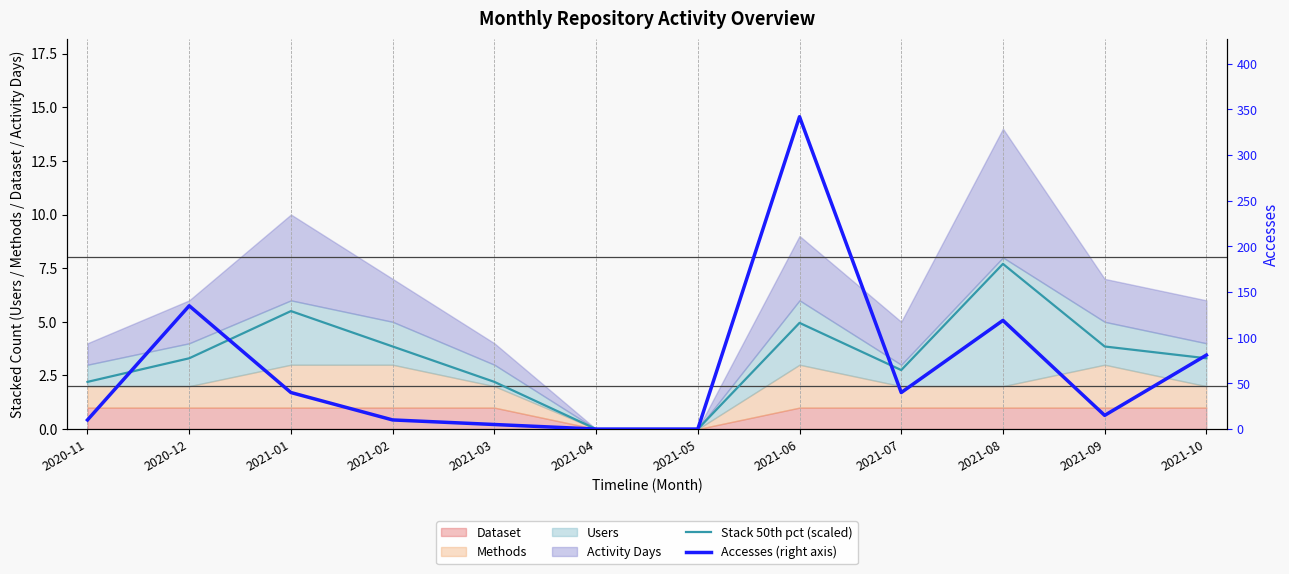

Is it true that Accesses (right axis) equals 10.0 at 2021-02?

True